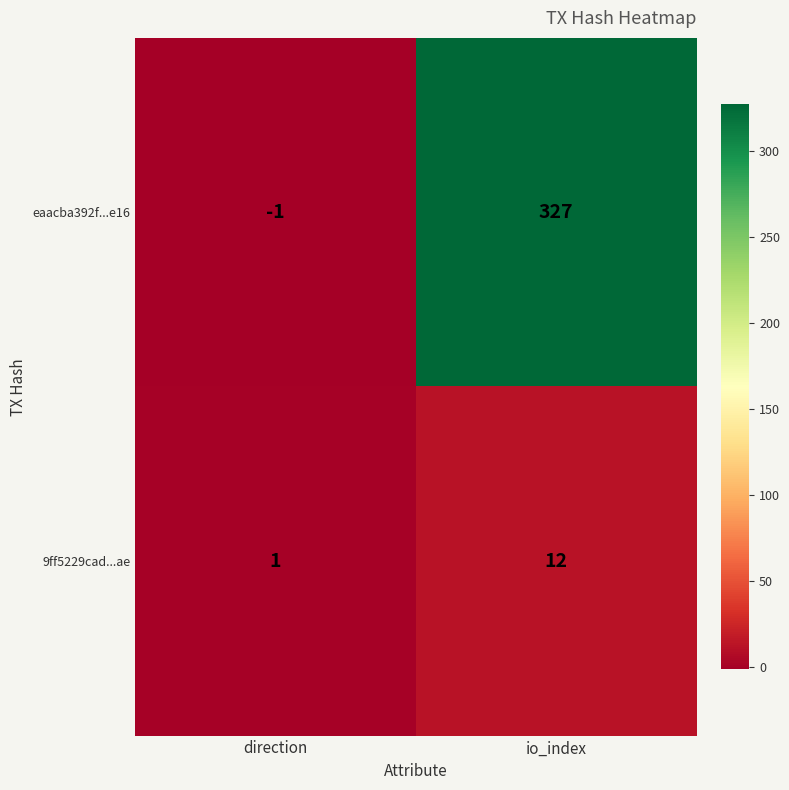

Rank the series at direction from highest to lowest value.

9ff5229cad...ae, eaacba392f...e16